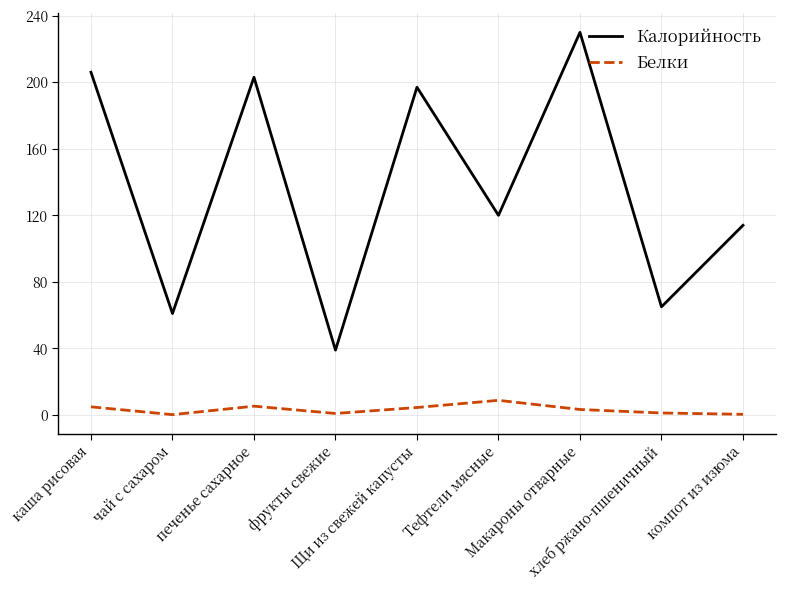

Does the chart have visible grid lines?

Yes